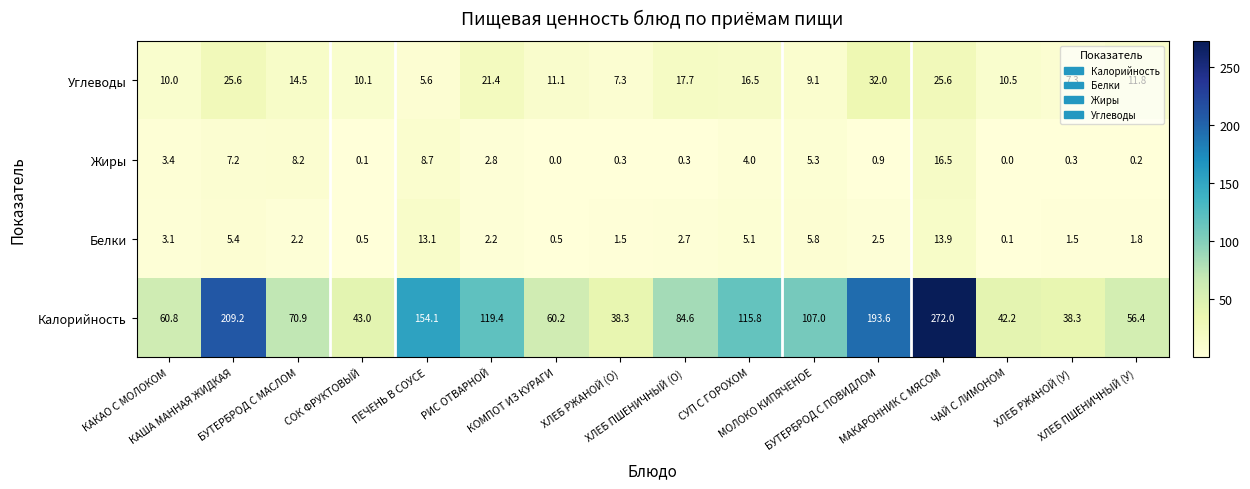

Rank the series by their maximum value, from lowest to highest.

Белки, Жиры, Углеводы, Калорийность